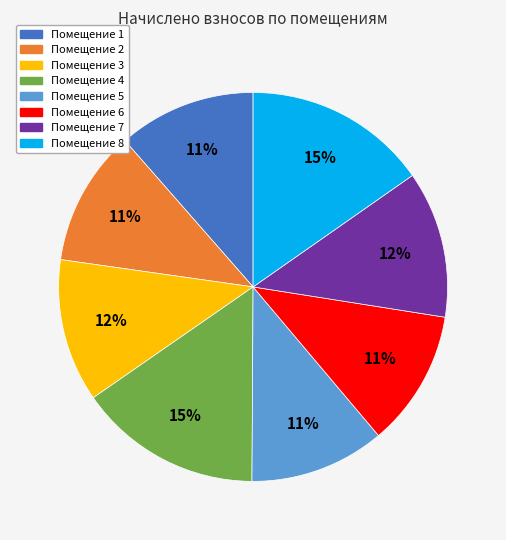

To the nearest percent, what is the average slice percentage?

12%